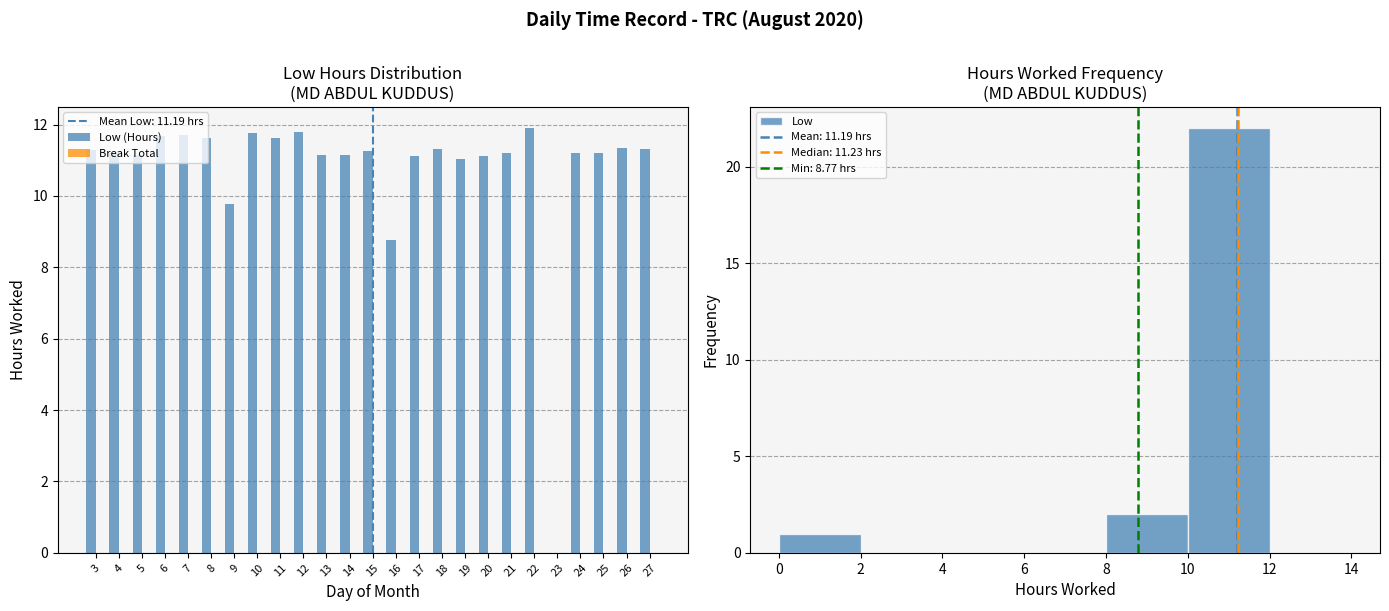

List the labels in order of Low (Hours) value, largest first.

22, 12, 10, 7, 6, 8, 11, 26, 18, 27, 3, 15, 4, 21, 24, 25, 5, 13, 14, 20, 17, 19, 9, 16, 23